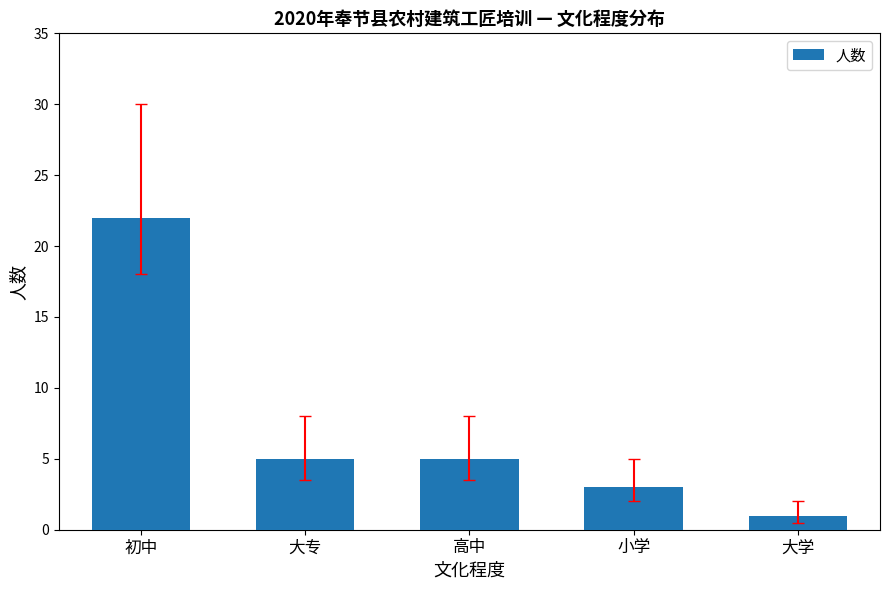

What position from the right is 大学?

1